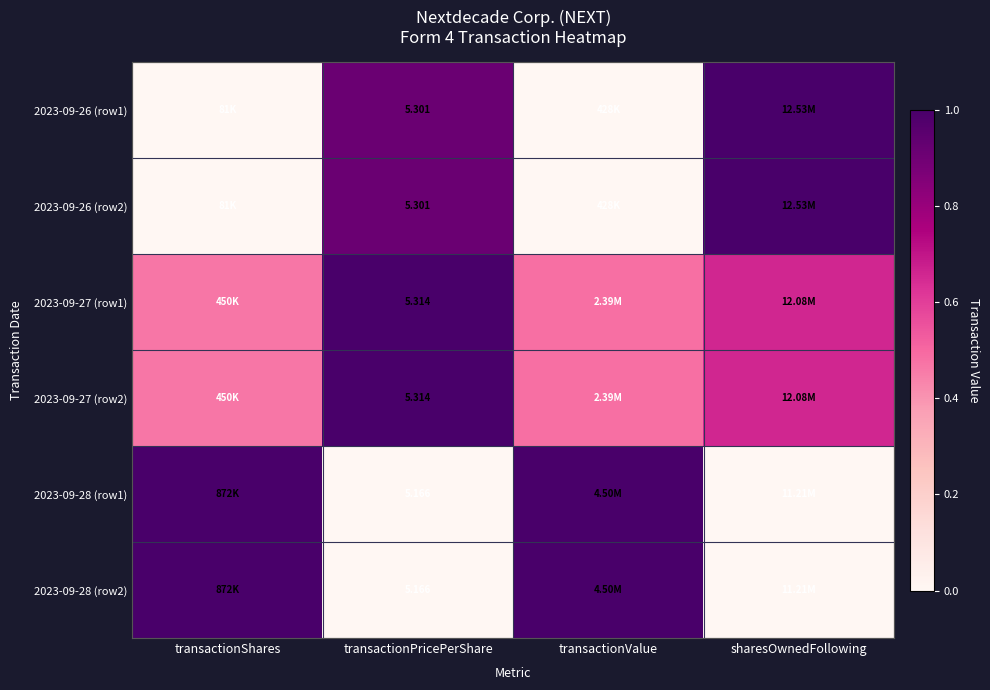

List the labels in order of 2023-09-26 (row2) value, largest first.

sharesOwnedFollowing, transactionPricePerShare, transactionShares, transactionValue